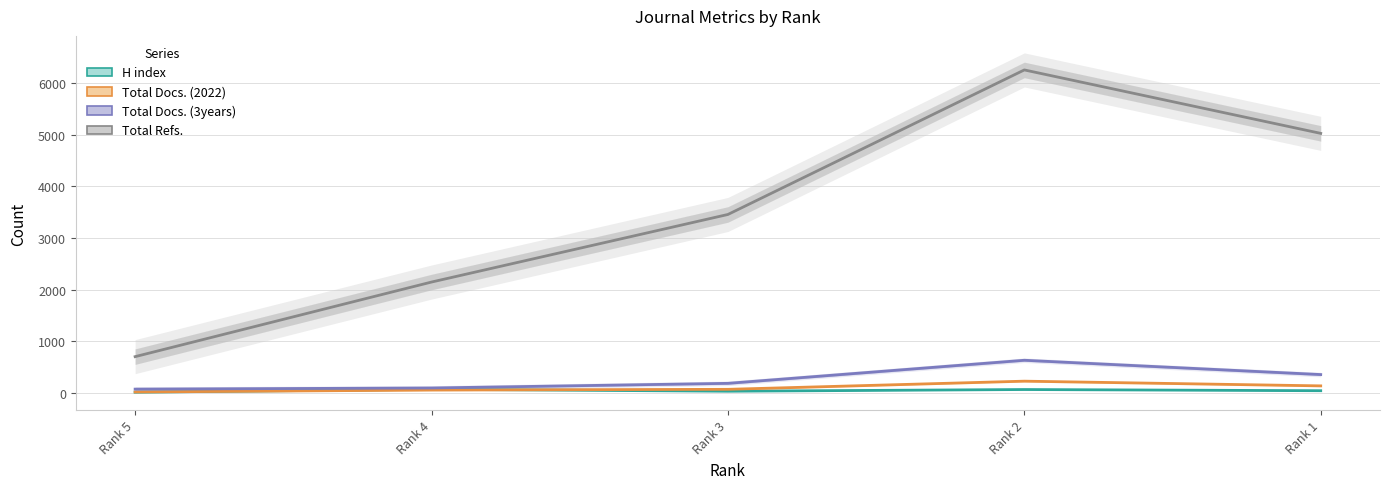

The value of Total Docs. (2022) at Rank 1 is 39. True or false?

False